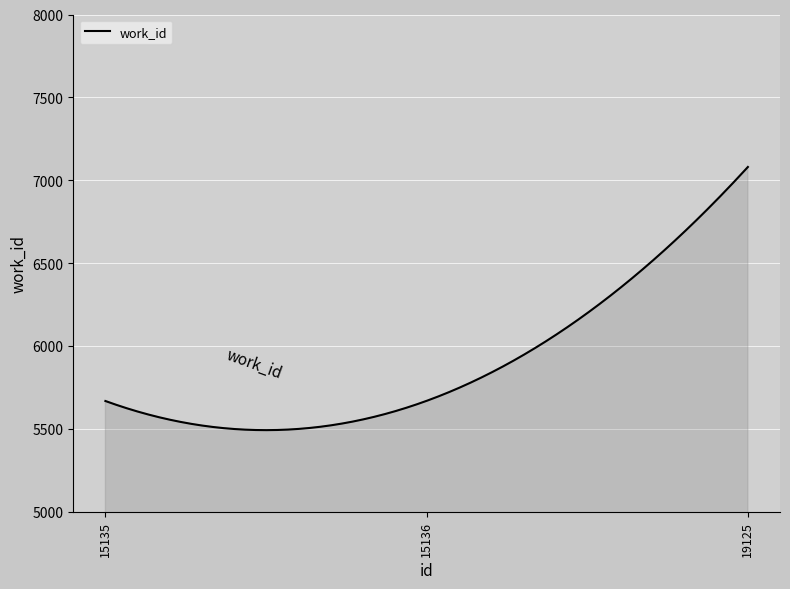

What is the maximum value shown in the chart?

7080.0